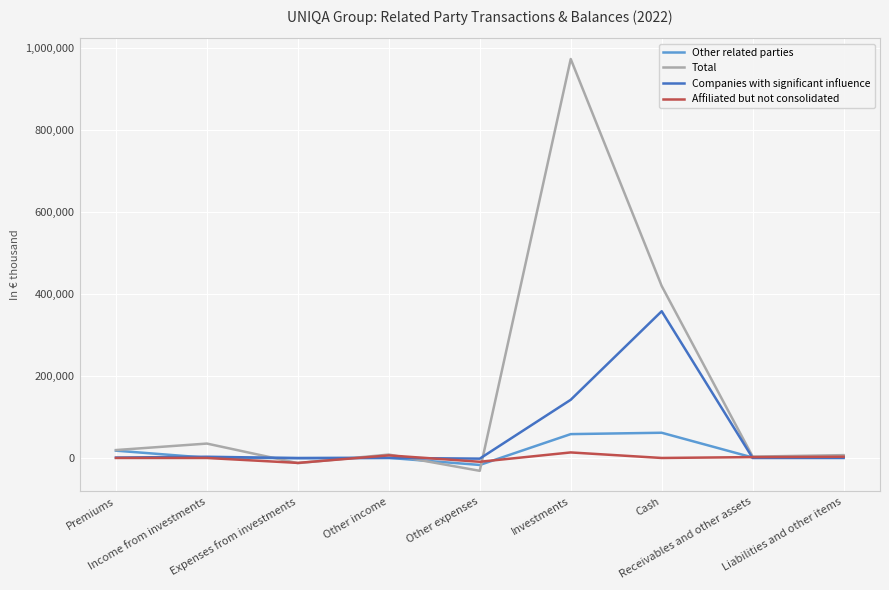

The value of Affiliated but not consolidated at Receivables and other assets is 2164. True or false?

True